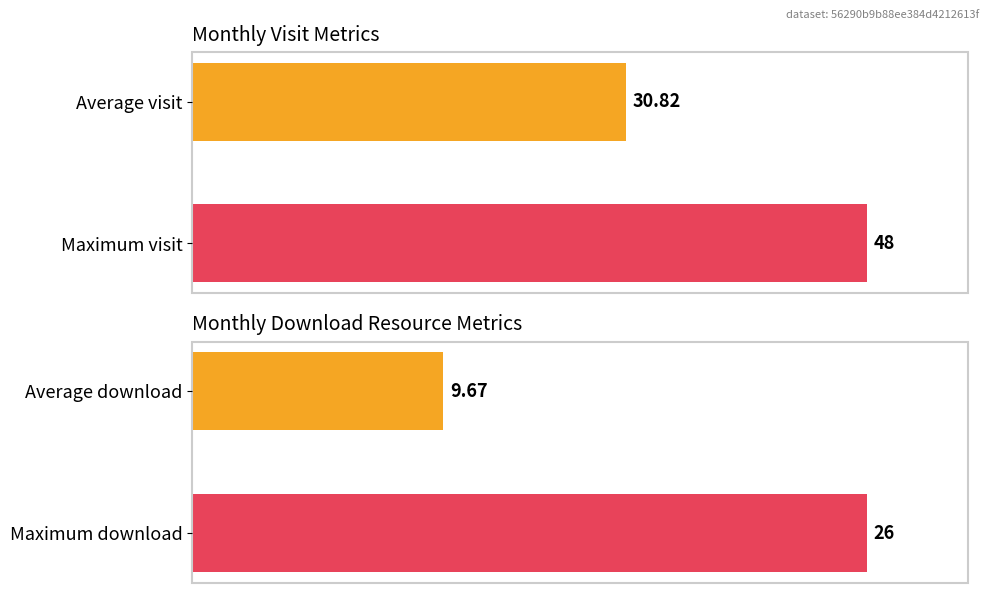

How many series are shown in this chart?

2